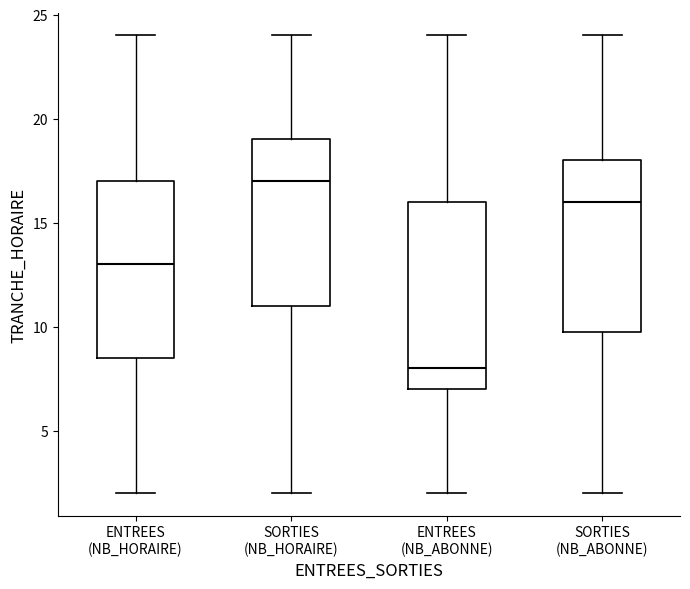

Where does the median line of the box for ENTREES (NB_ABONNE) sit on the y-axis? The values are not printed on the chart, so give them approximately, as read against the axis.

8.0